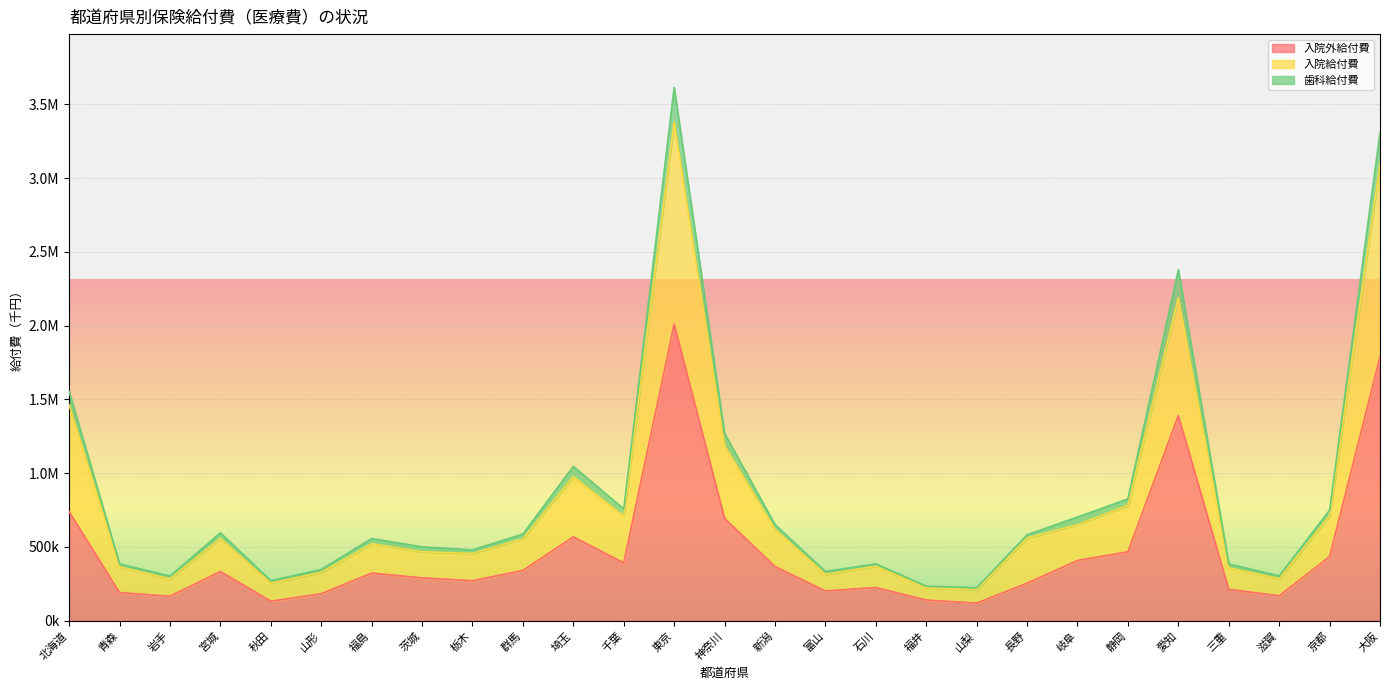

Does the chart display data point markers on the line(s)?

No